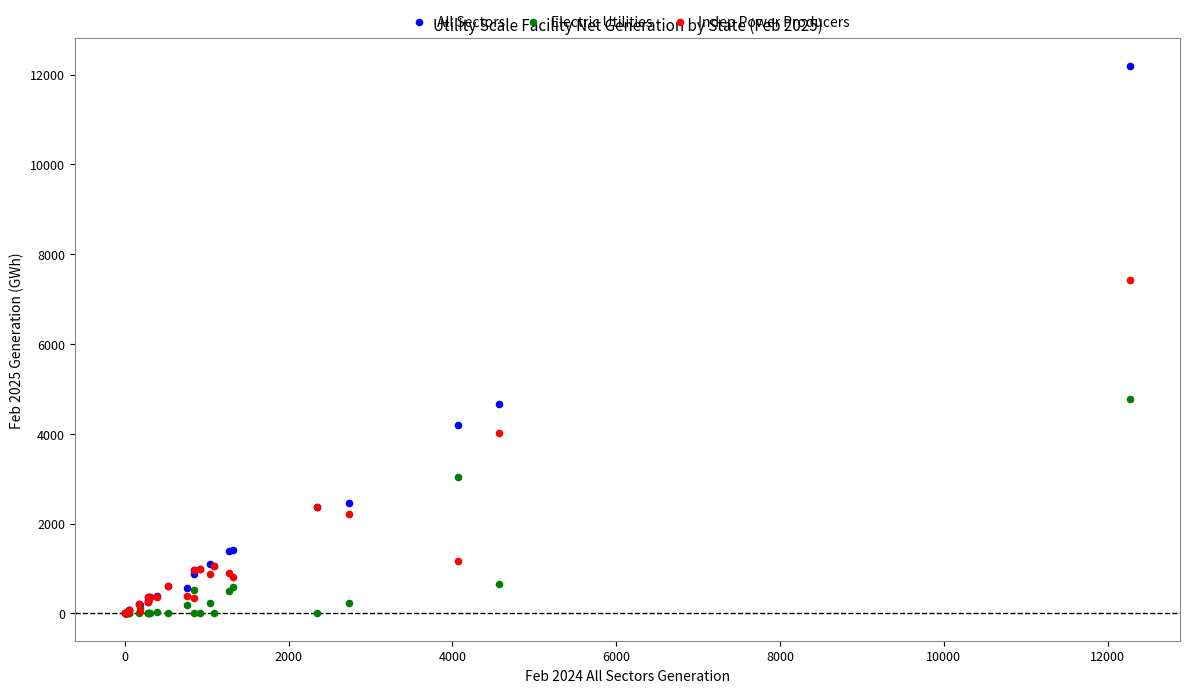

What are all the series names shown in the legend?

All Sectors, Electric Utilities, Indep Power Producers